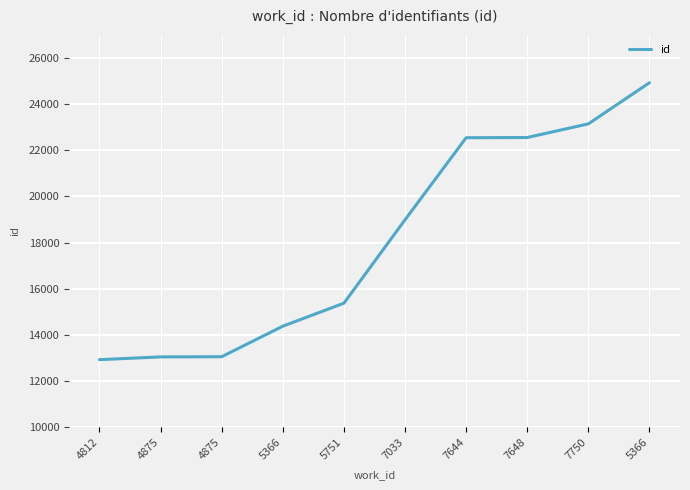

Does the chart have visible grid lines?

Yes